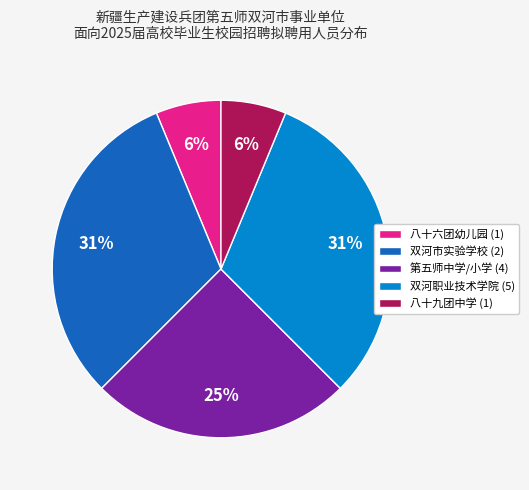

Between 第五师中学/小学 (4) and 八十九团中学 (1), which is larger?

第五师中学/小学 (4)